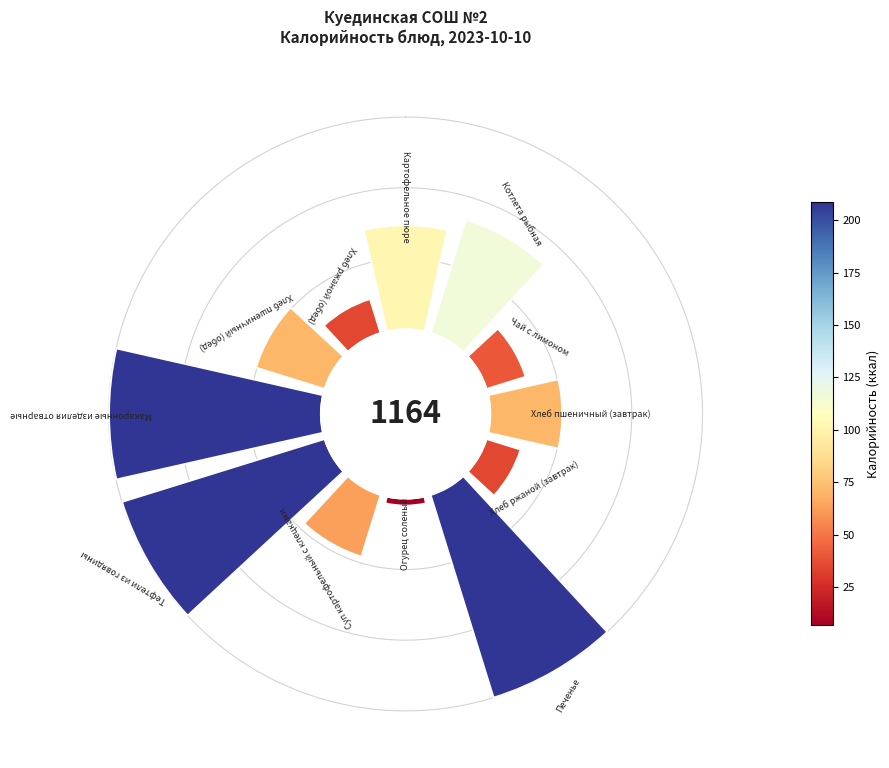

Count the number of slices in the pie.

12